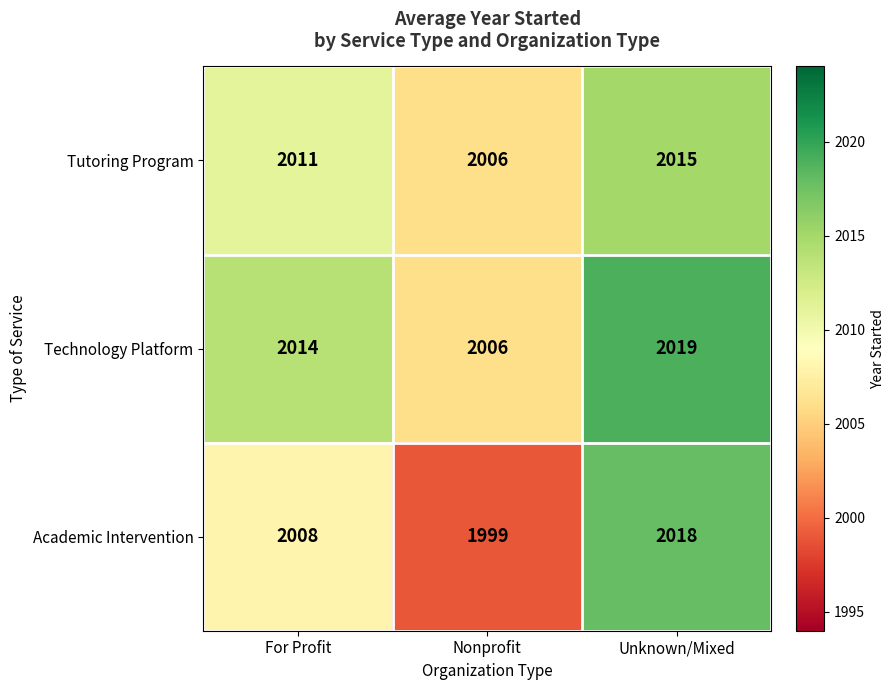

What is the difference between the second highest and minimum values in the Technology Platform series?

8